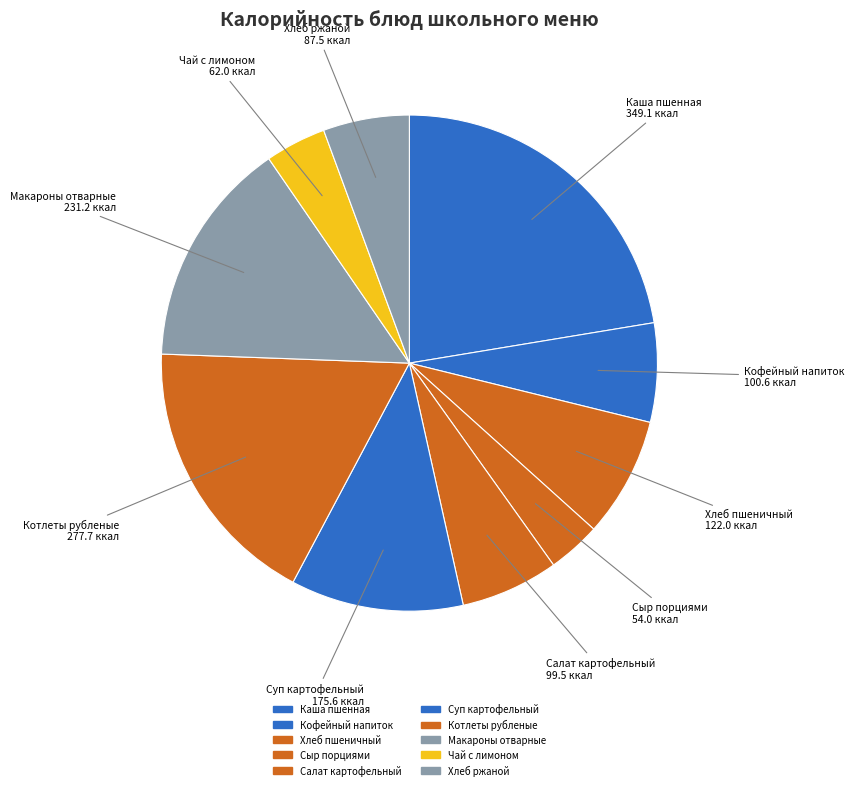

Is there a majority slice in this chart?

No